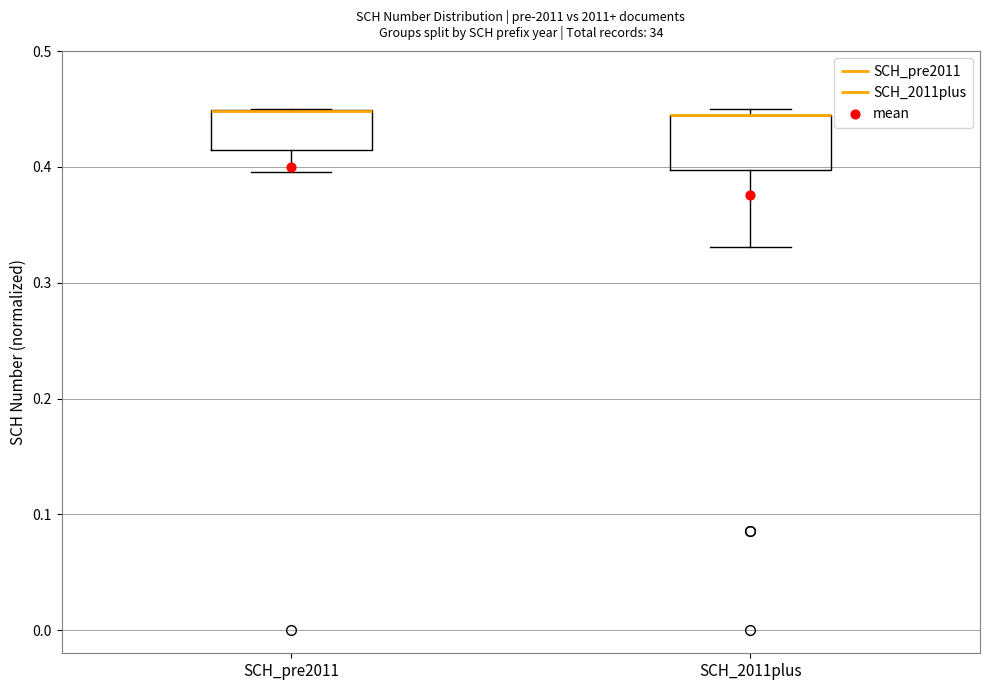

Reading left to right, read every box against the y-axis: the position of its median line, the range the box covers, and the ends of its whiskers. The values are not printed on the chart, so give them approximately, as read against the axis.

SCH_pre2011: median 0.45 (drawn on the box's upper edge), box 0.41 to 0.45, whiskers 0.40 to 0.45
SCH_2011plus: median 0.45 (drawn on the box's upper edge), box 0.40 to 0.45, whiskers 0.33 to 0.45 (just above the box's upper edge)